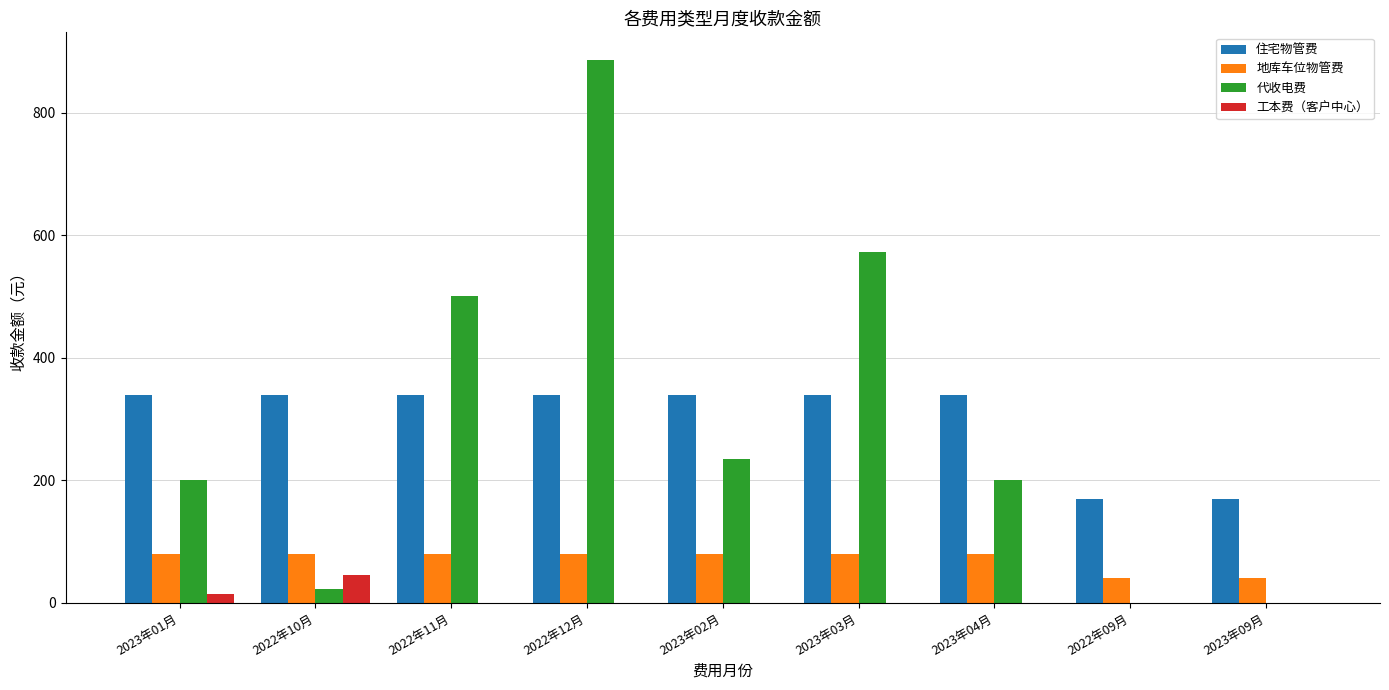

Between 2022年11月 and 2023年02月, which series saw the biggest shift?

代收电费